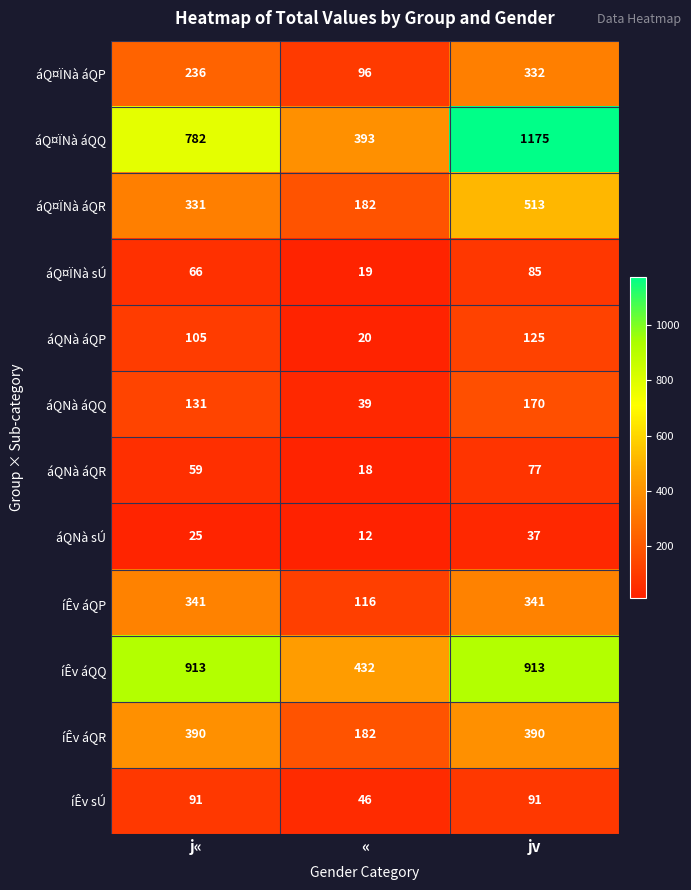

What is the approximate value of áQNà áQP at j«, to the nearest 50?

100